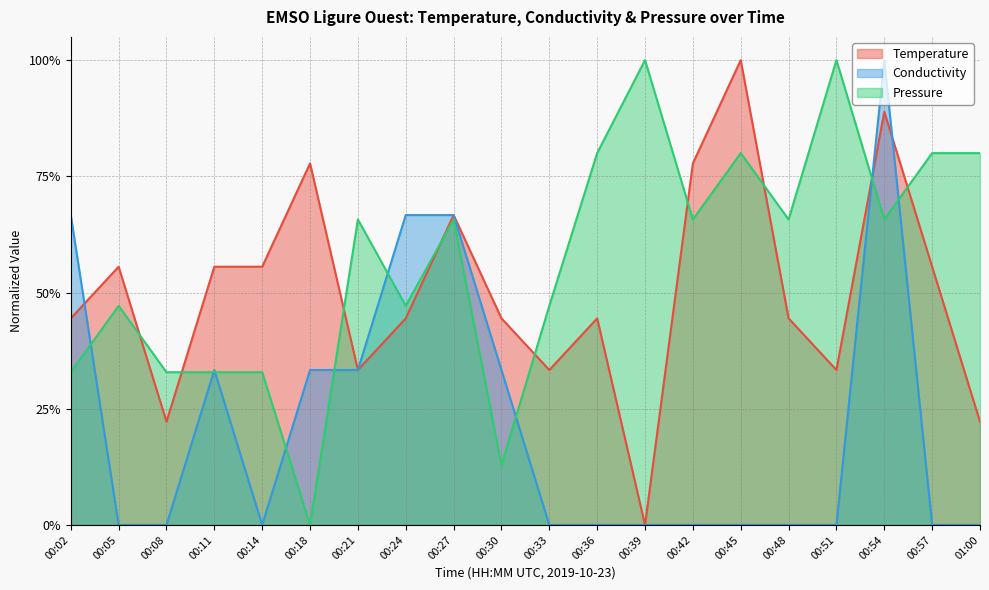

How many Conductivity values are between 0 and 1?

20